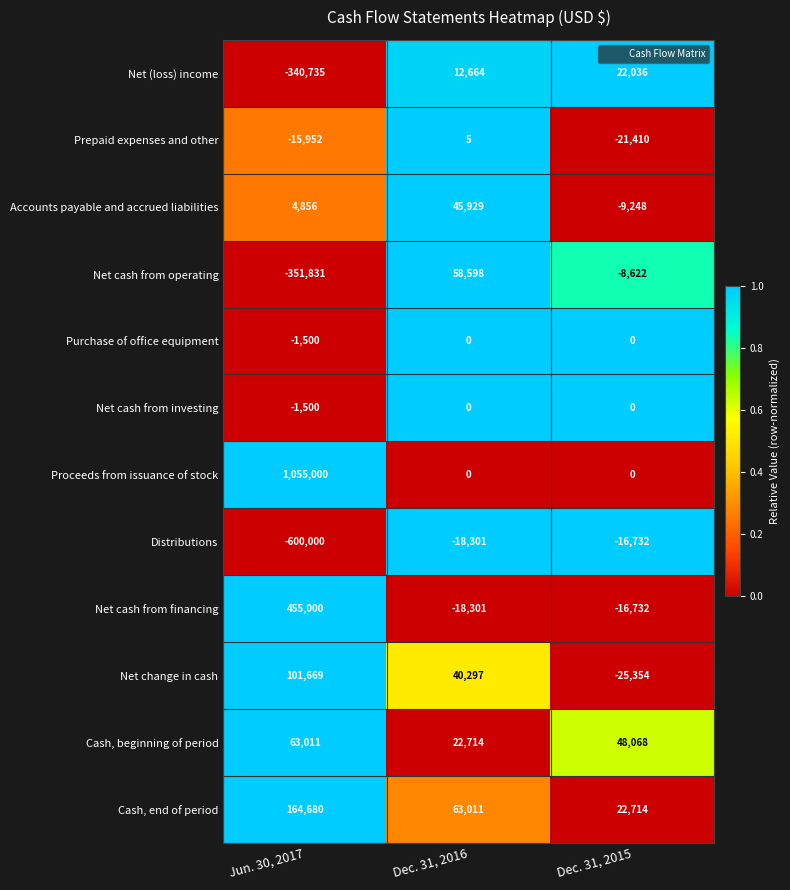

What is the maximum value for Net (loss) income?

22036